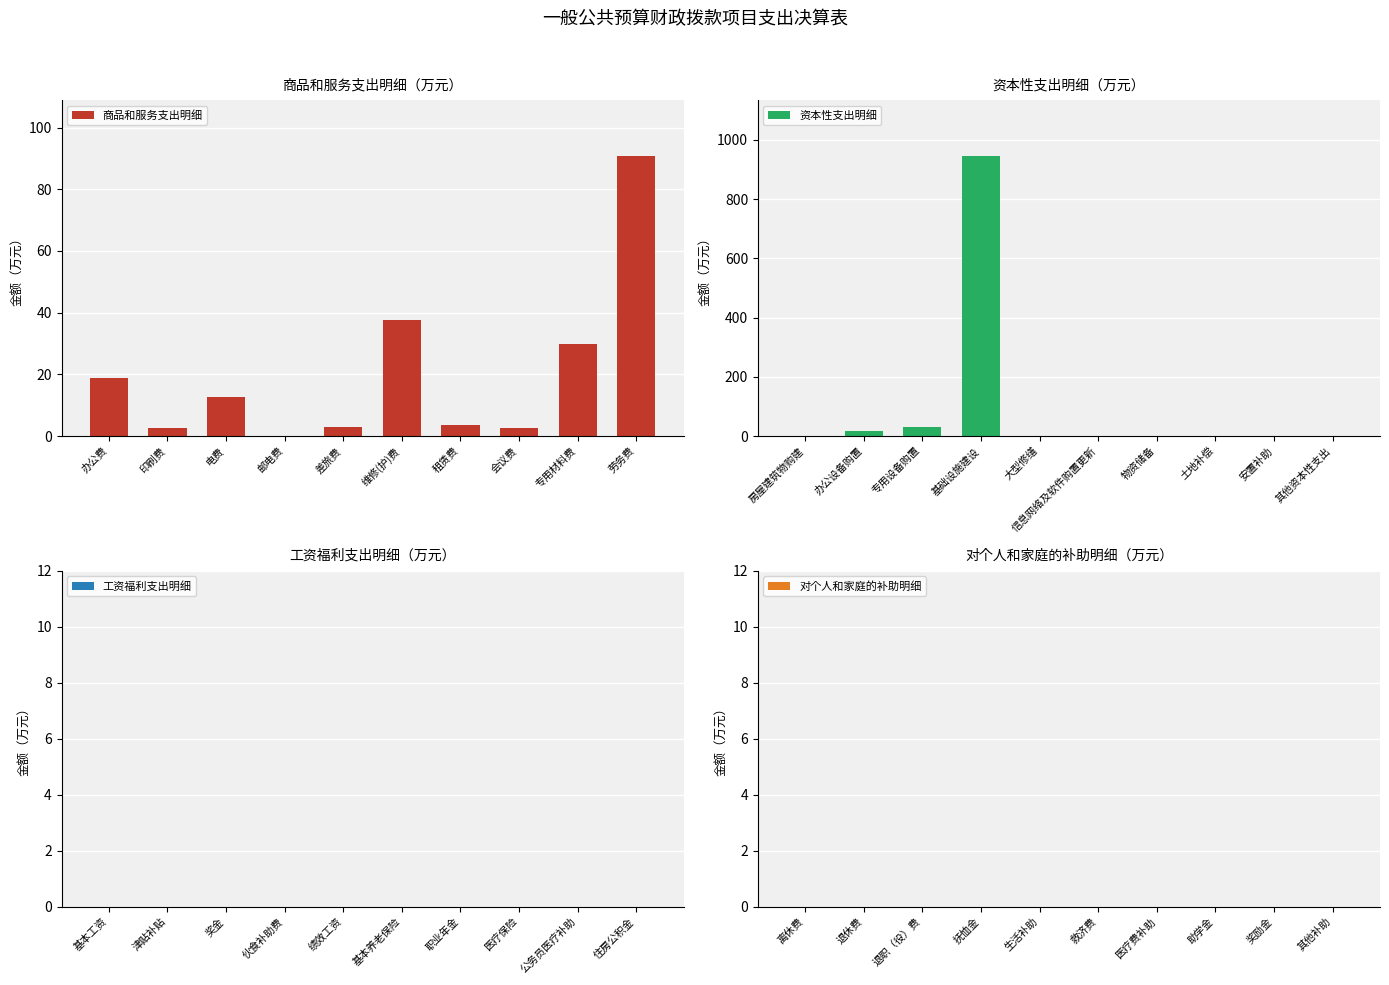

Which category has the lowest value in the 商品和服务支出明细 series?

邮电费